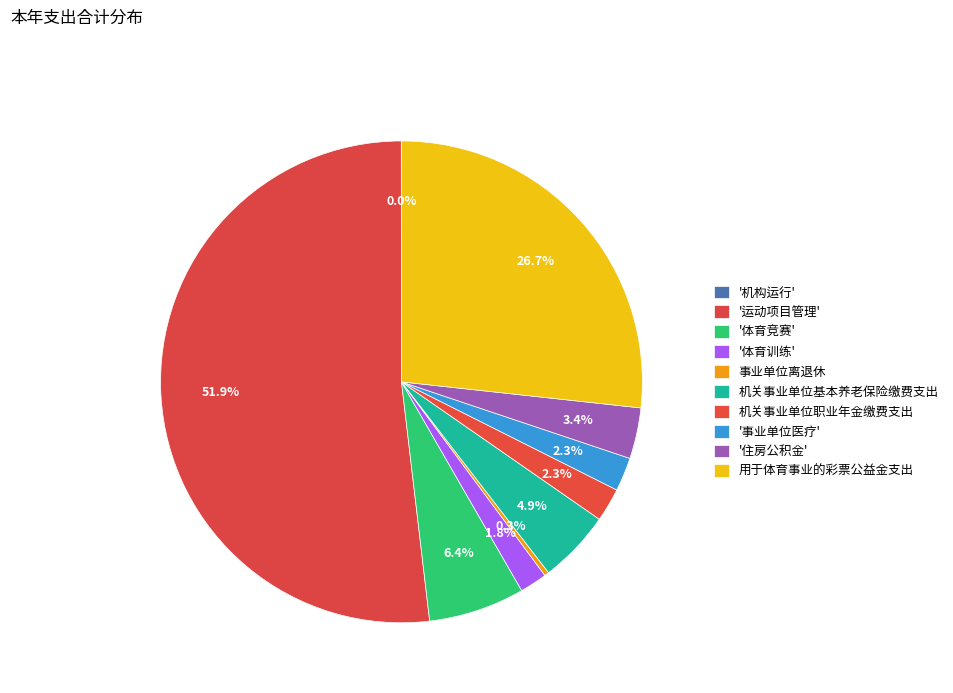

Rank the categories by value from lowest to highest.

机构运行, 事业单位离退休, 体育训练, 机关事业单位职业年金缴费支出, 事业单位医疗, 住房公积金, 机关事业单位基本养老保险缴费支出, 体育竞赛, 用于体育事业的彩票公益金支出, 运动项目管理